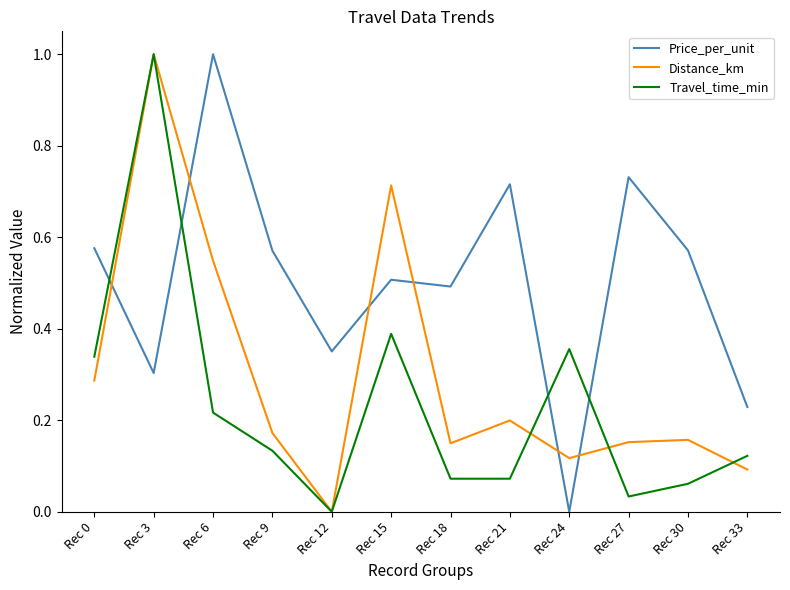

How many Price_per_unit values are between 0 and 1?

12